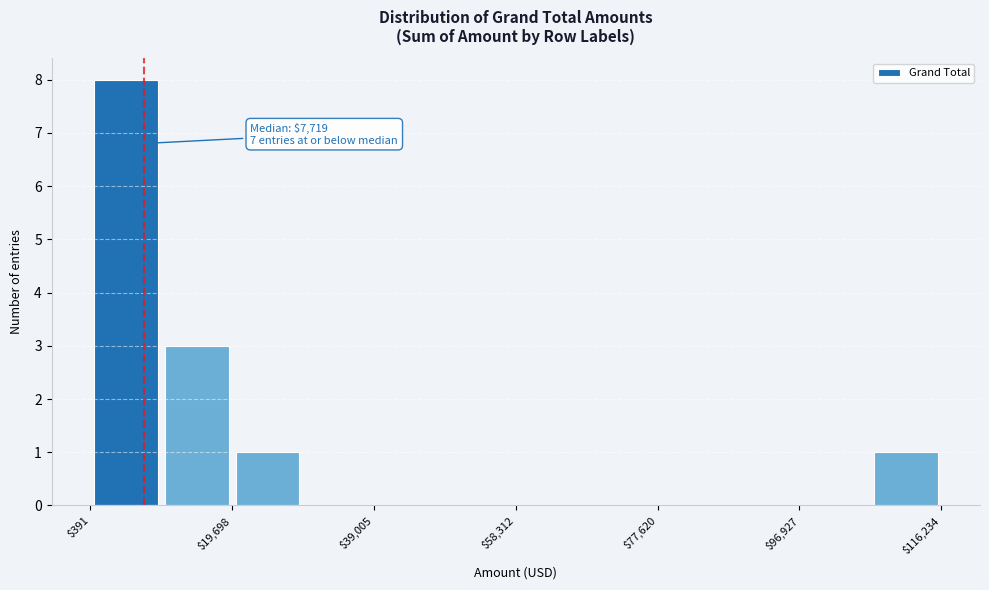

Over which range of the x-axis is the bar tallest?

0 to 10000